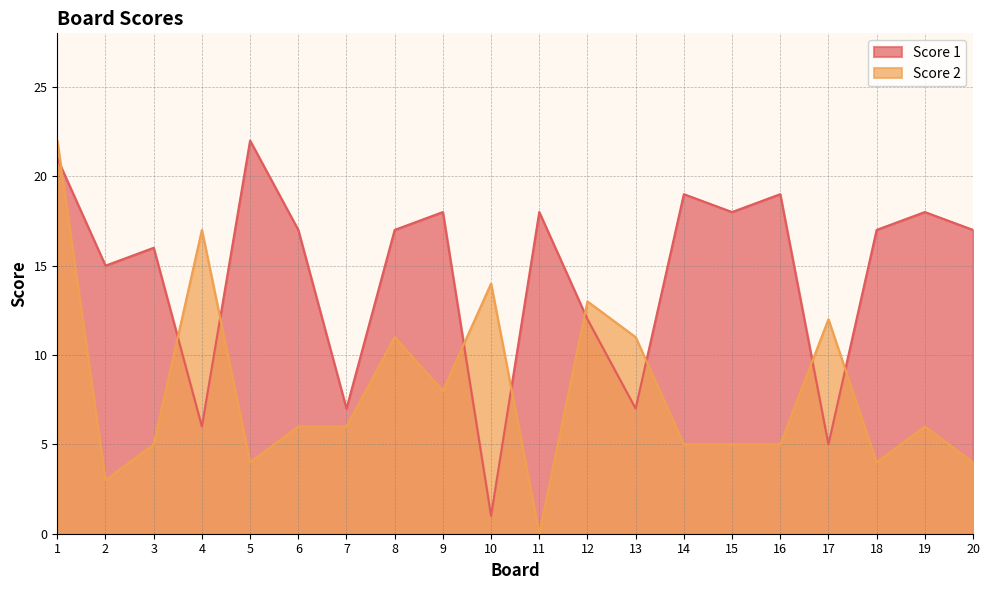

What is the approximate value of Score 2 at 4, to the nearest 5?

15